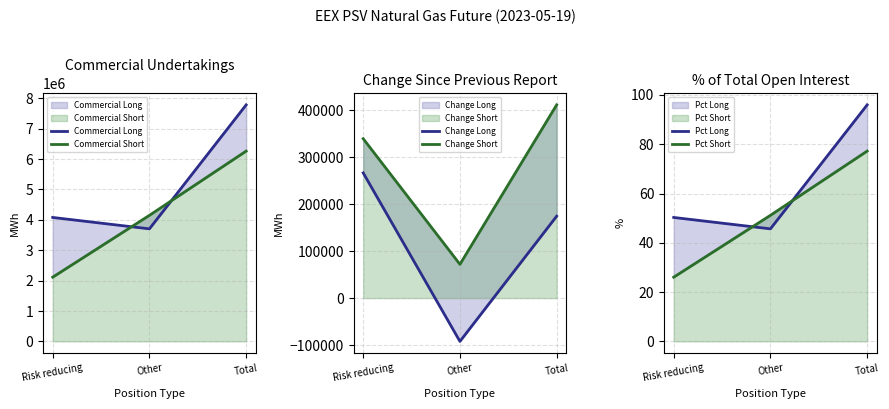

What is the label of the 1st point from the right?

Total